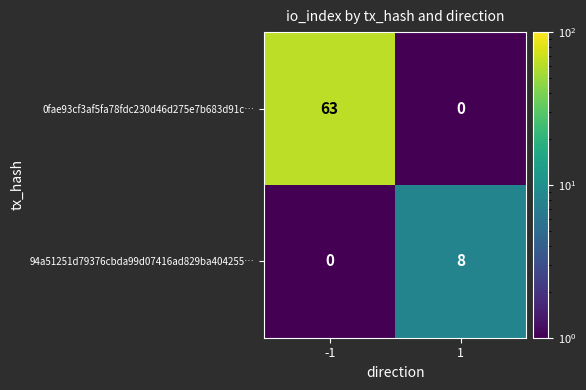

What is the total value across all series at -1?

63